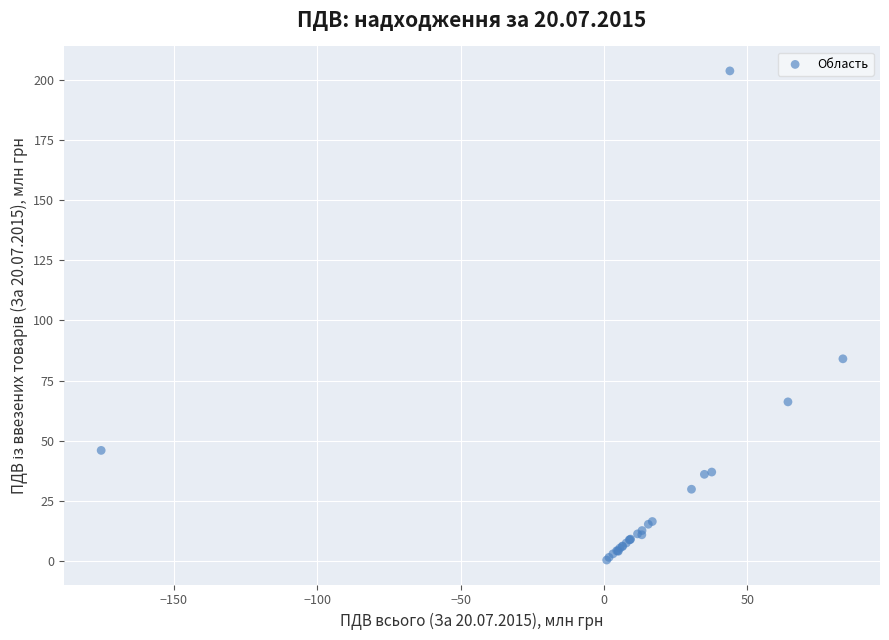

What Y value in the scatter plot is closest to 102?

84.1